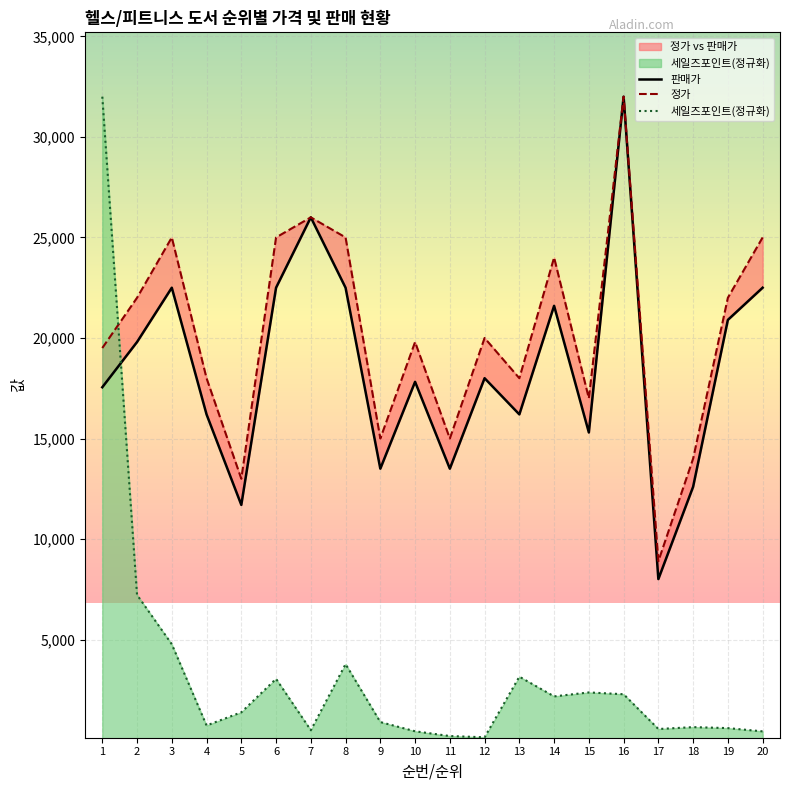

The 판매가 series shows 18000.0 at 12. True or false?

True